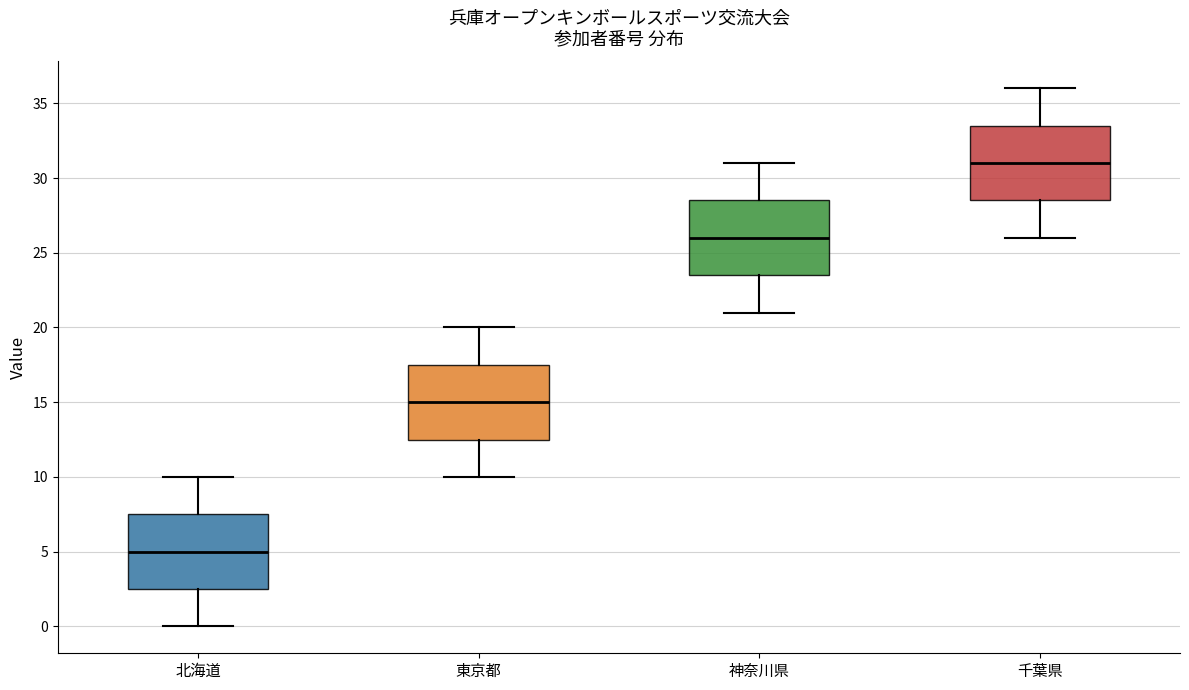

Reading left to right, transcribe this box plot: for each box, give where its median line is, the range the box spans, and where its two whiskers end, as read against the y-axis. The values are not printed on the chart, so give them approximately, as read against the axis.

北海道: median 5.0, box 2.5 to 7.5, whiskers 0.0 to 10.0
東京都: median 15.0, box 12.5 to 17.5, whiskers 10.0 to 20.0
神奈川県: median 26.0, box 23.5 to 28.5, whiskers 21.0 to 31.0
千葉県: median 31.0, box 28.5 to 33.5, whiskers 26.0 to 36.0